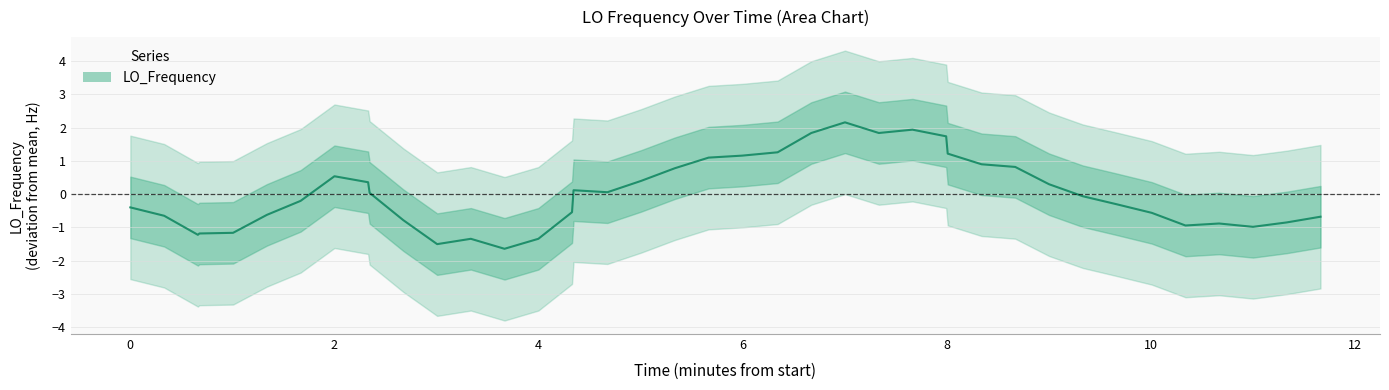

Does the chart display data point markers on the line(s)?

No